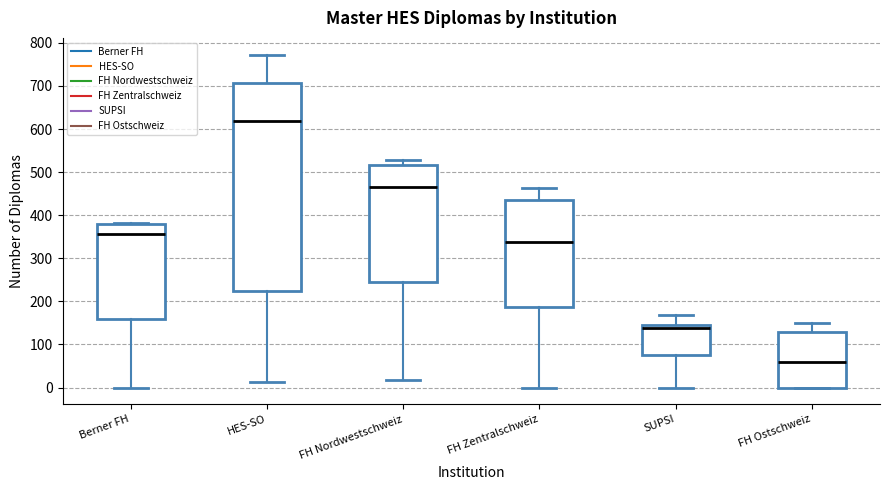

Reading left to right, transcribe this box plot: for each box, give where its median line is, the range the box spans, and where its two whiskers end, as read against the y-axis. The values are not printed on the chart, so give them approximately, as read against the axis.

Berner FH: median 360, box 160 to 380, whiskers 0 to 380
HES-SO: median 620, box 230 to 710, whiskers 10 to 770
FH Nordwestschweiz: median 470, box 250 to 520, whiskers 20 to 530
FH Zentralschweiz: median 340, box 190 to 440, whiskers 0 to 460
SUPSI: median 140, box 80 to 150, whiskers 0 to 170
FH Ostschweiz: median 60, box 0 to 130, whiskers 0 to 150